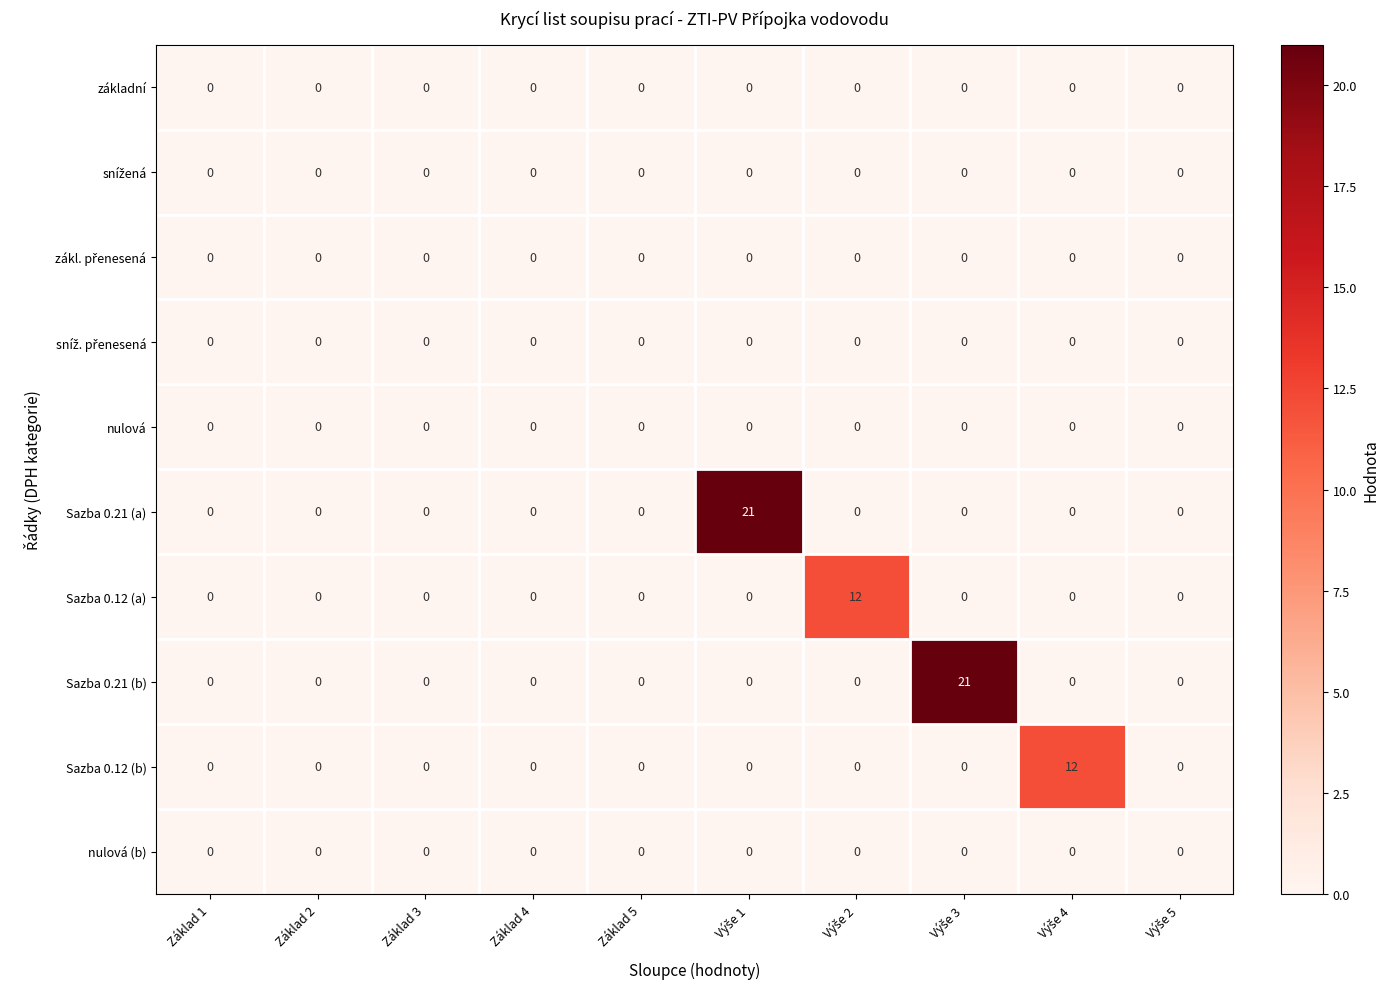

At how many categories does at least one series exceed 4?

4